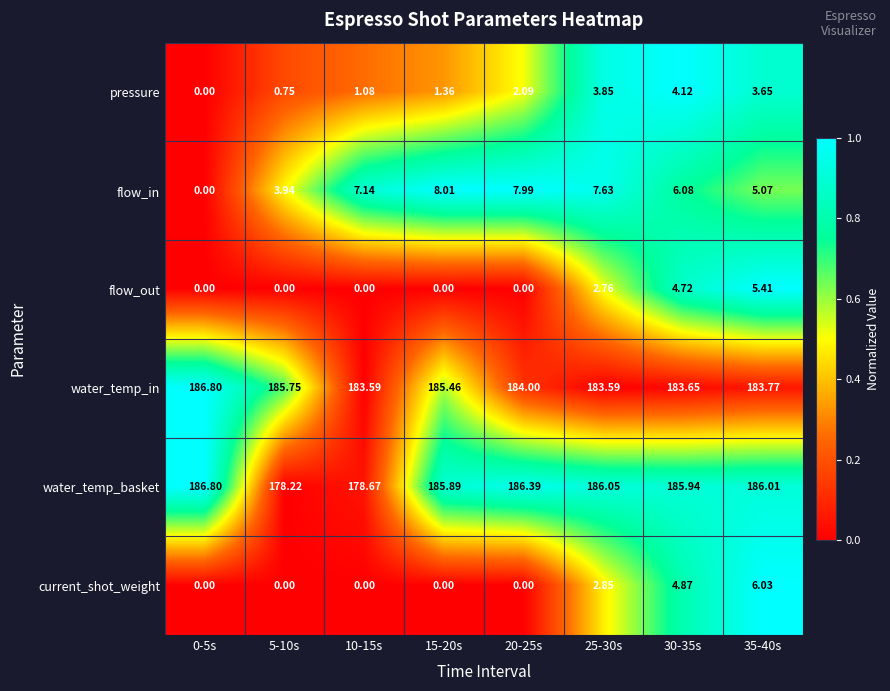

Which label corresponds to the largest value in the chart?

0-5s